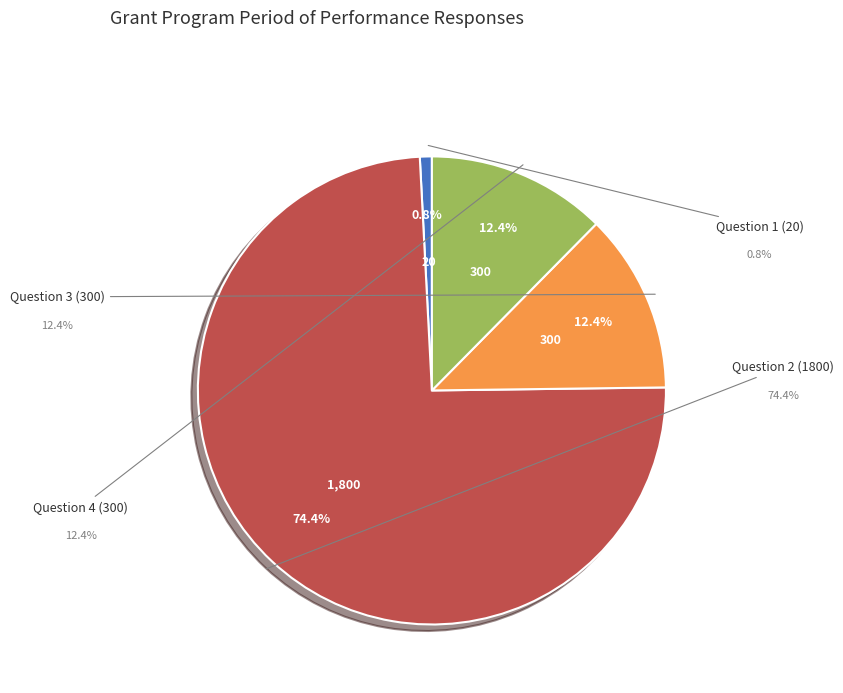

Is there a majority slice in this chart?

Yes